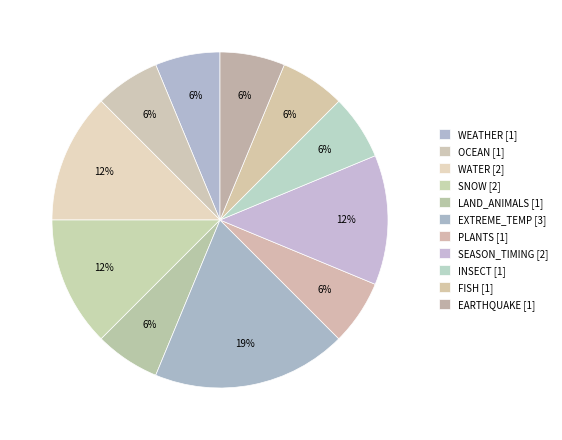

Between PLANTS and OCEAN, which is larger?

PLANTS